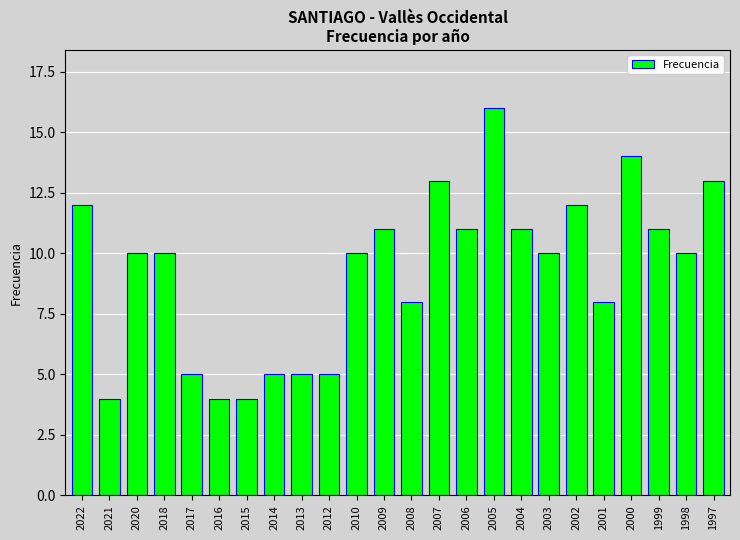

Reading left to right, transcribe all the data shown in this chart.

12	4	10	10	5	4	4	5	5	5	10	11	8	13	11	16	11	10	12	8	14	11	10	13